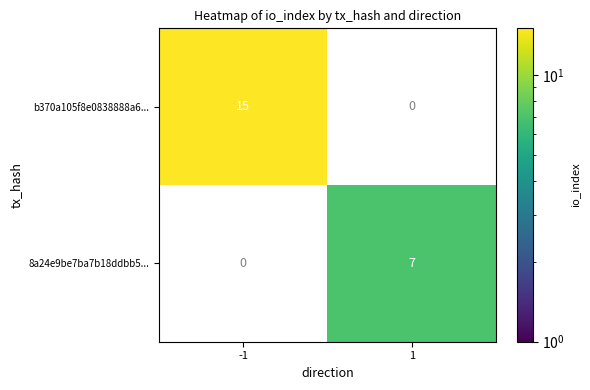

Reading left to right, transcribe all the data shown in this chart.

b370a105f8e0838888a6...: 15	0
8a24e9be7ba7b18ddbb5...: 0	7